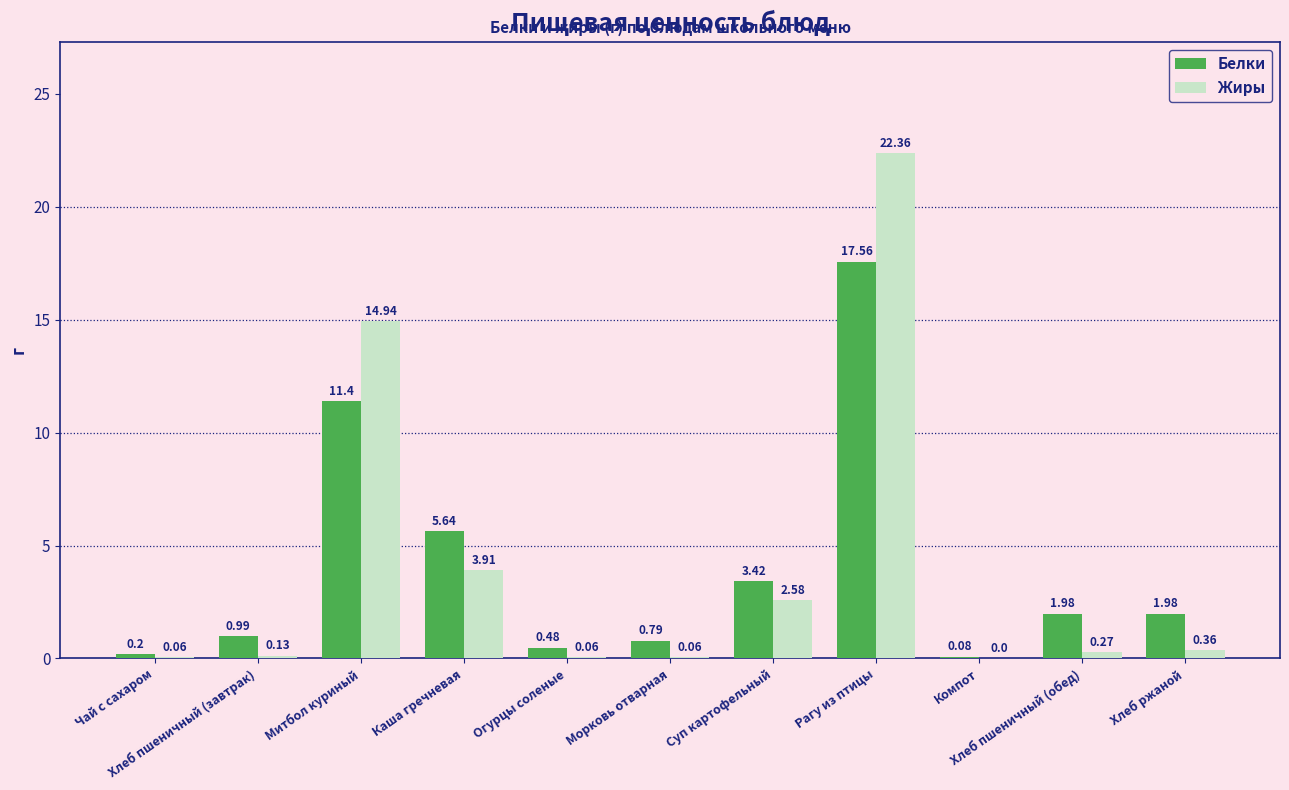

Reading right to left, list all the values displayed in this chart.

Белки: Хлеб ржаной=2.0	Хлеб пшеничный (обед)=2.0	Компот=0.1	Рагу из птицы=17.6	Суп картофельный=3.4	Морковь отварная=0.8	Огурцы соленые=0.5	Каша гречневая=5.6	Митбол куриный=11.4	Хлеб пшеничный (завтрак)=1.0	Чай с сахаром=0.2
Жиры: Хлеб ржаной=0.4	Хлеб пшеничный (обед)=0.3	Компот=0.0	Рагу из птицы=22.4	Суп картофельный=2.6	Морковь отварная=0.1	Огурцы соленые=0.1	Каша гречневая=3.9	Митбол куриный=14.9	Хлеб пшеничный (завтрак)=0.1	Чай с сахаром=0.1